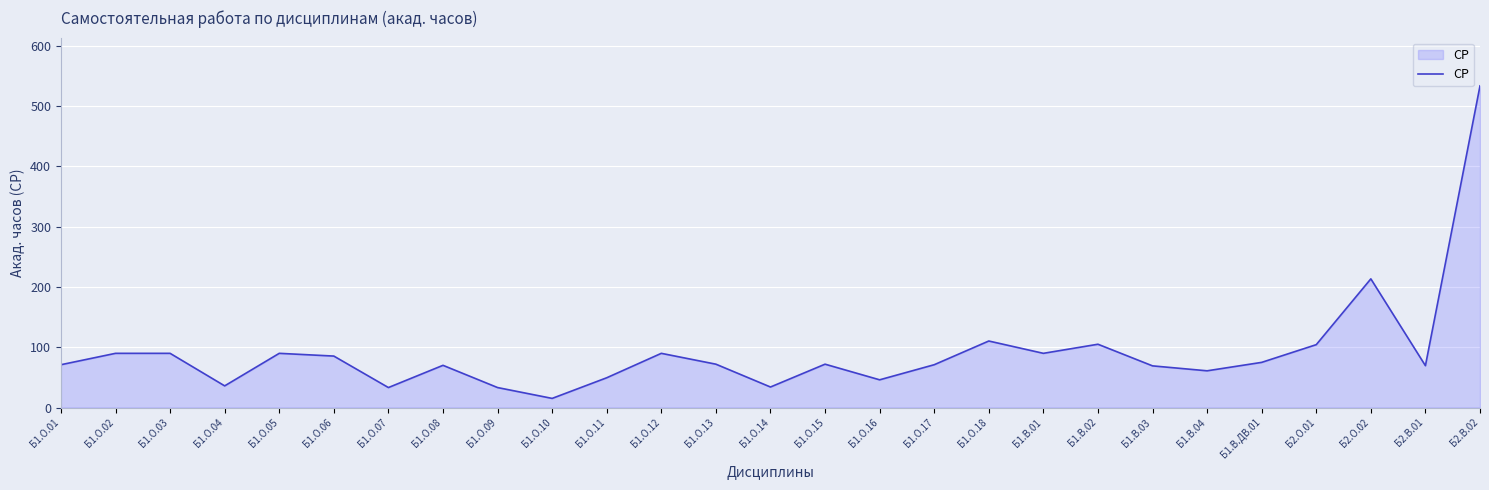

What position from the left is Б2.О.02?

25